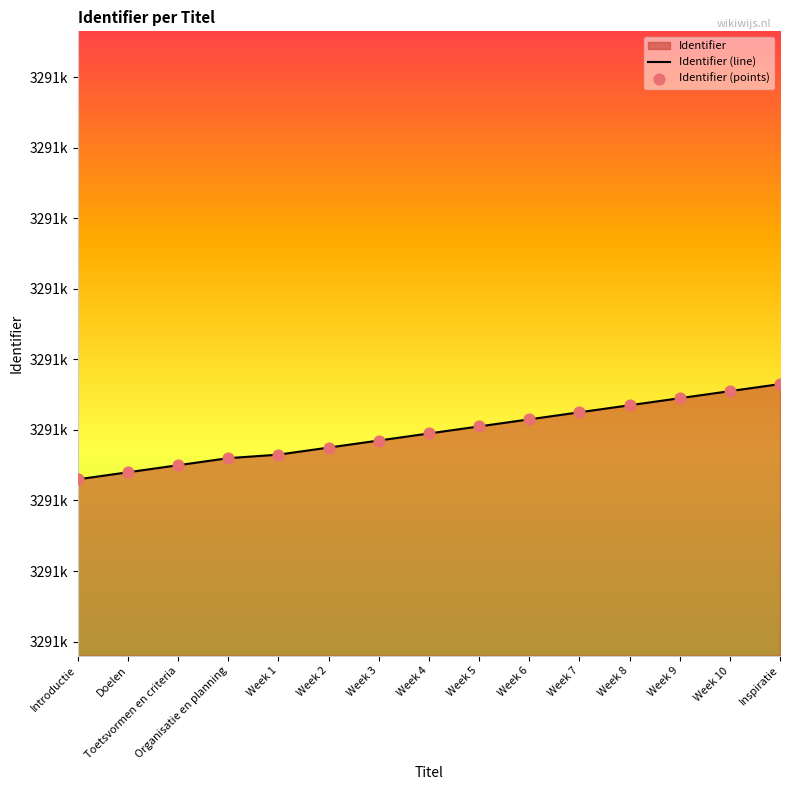

Which series has the largest Y range (max minus min)?

Identifier (line)